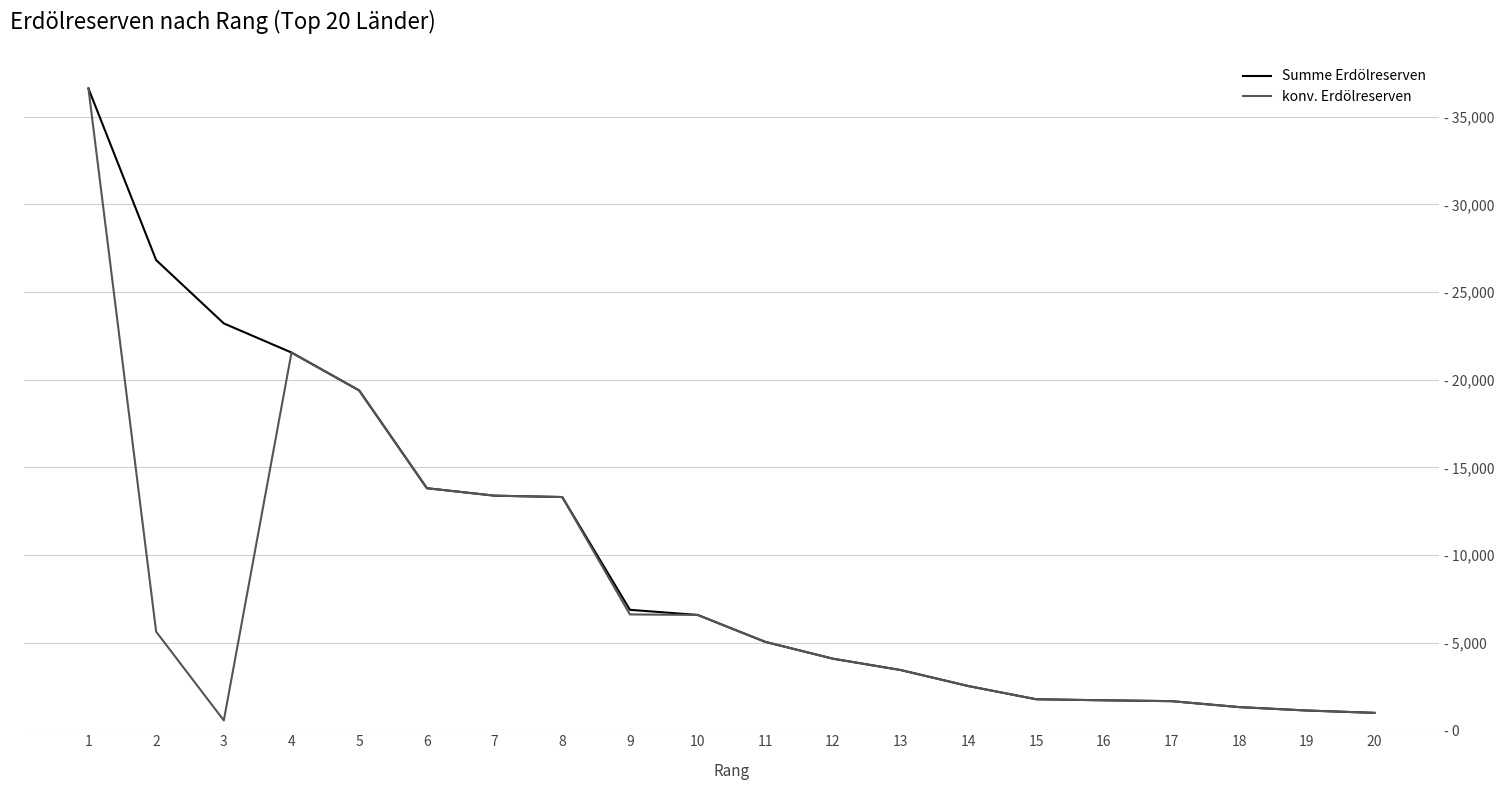

What is the sum of all konv. Erdölreserven values?

161089